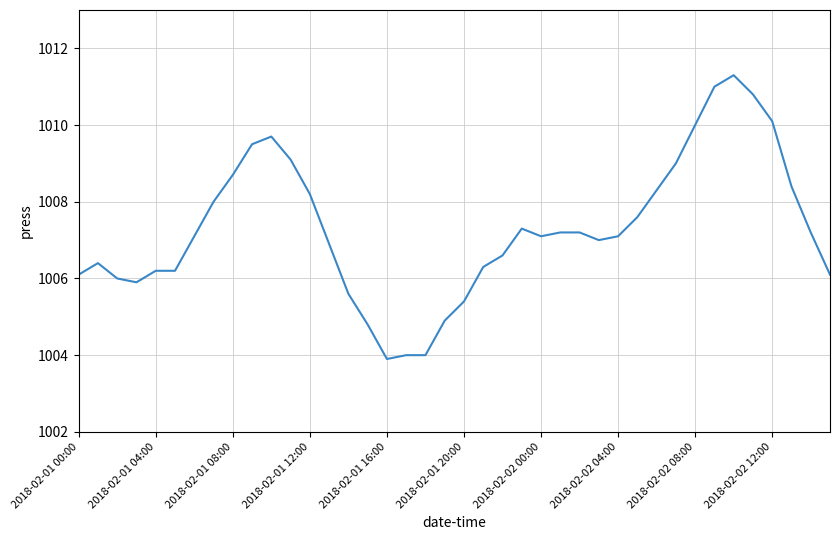

What is the maximum value shown in the chart?

1011.3